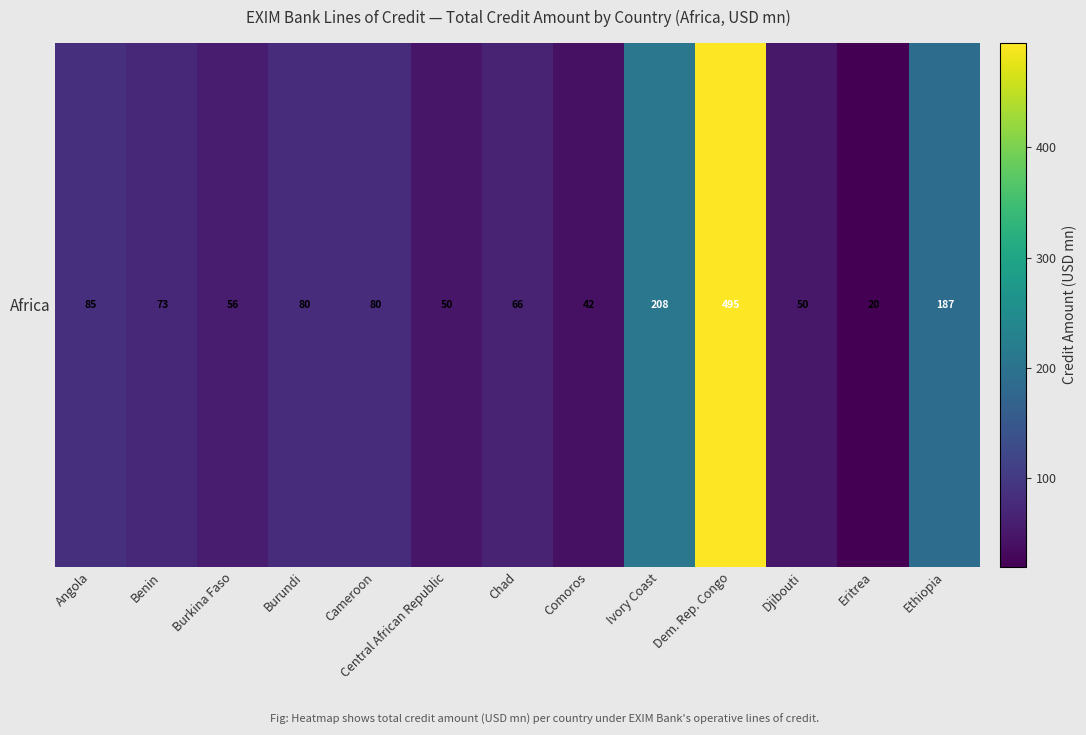

The value at Dem. Rep. Congo is 494.9. True or false?

True